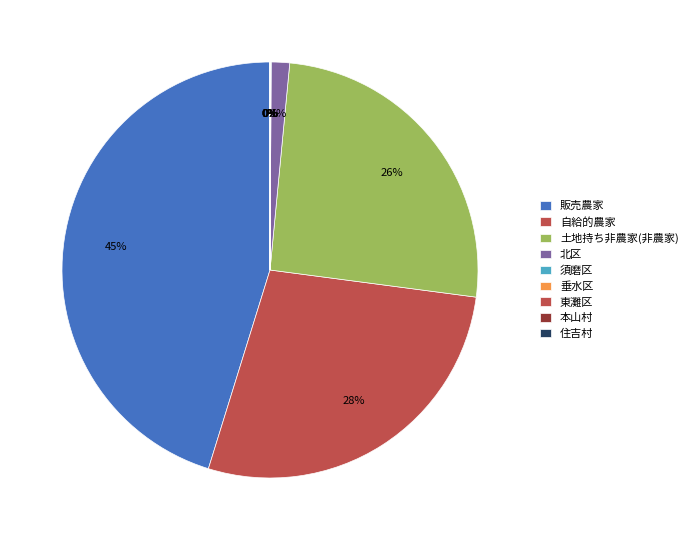

What is the change in value from 須磨区 to 垂水区?

-3